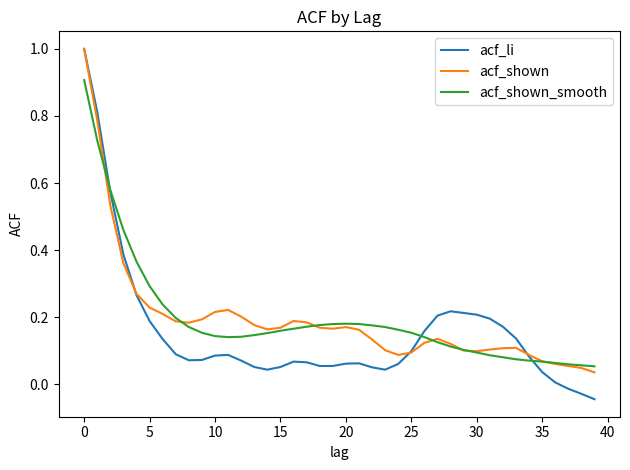

What is the greatest value displayed?

1.0